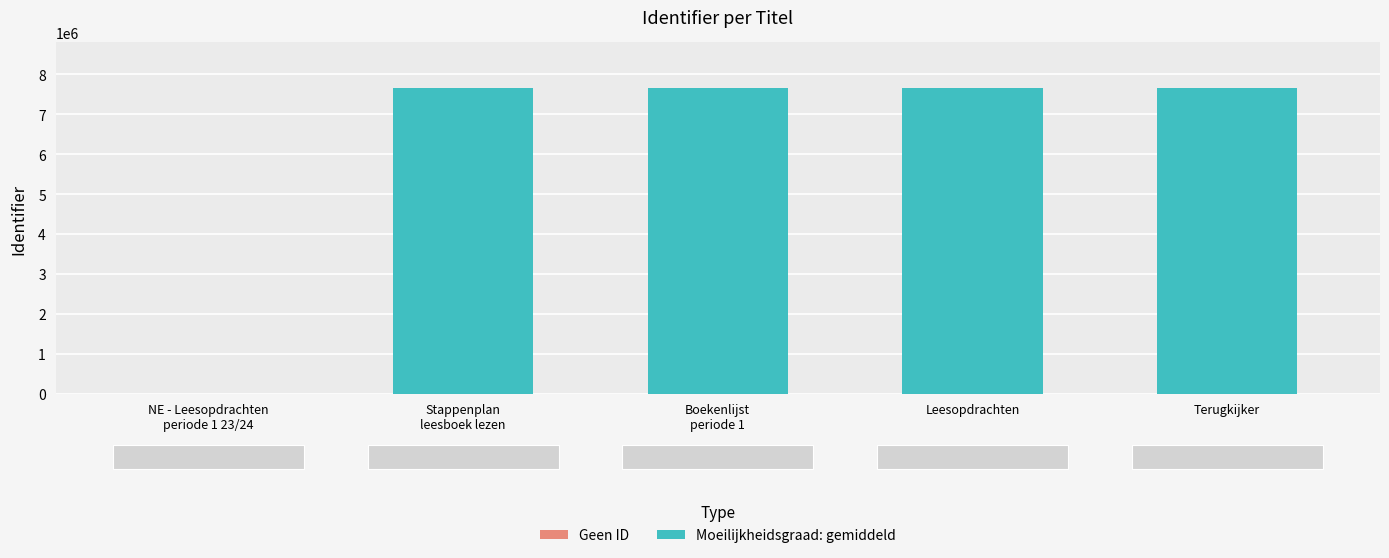

Rank the categories by value from highest to lowest.

Terugkijker, Leesopdrachten, Boekenlijst periode 1, Stappenplan leesboek lezen, NE - Leesopdrachten - periode 1 23/24